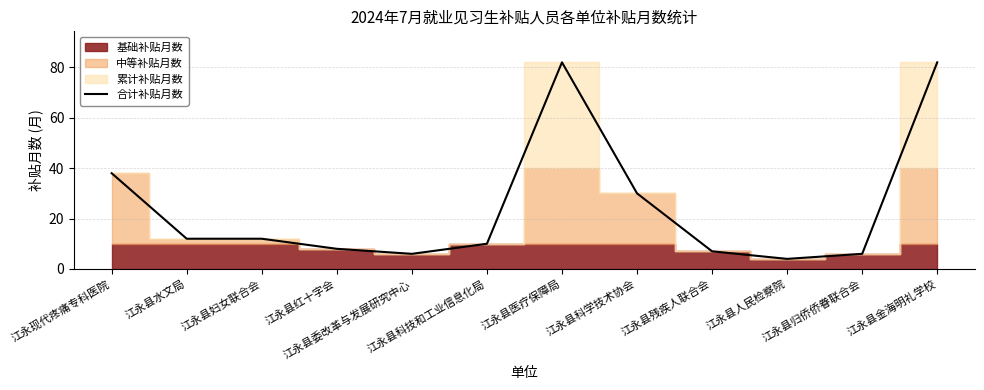

What is the difference between the maximum and minimum values?

78